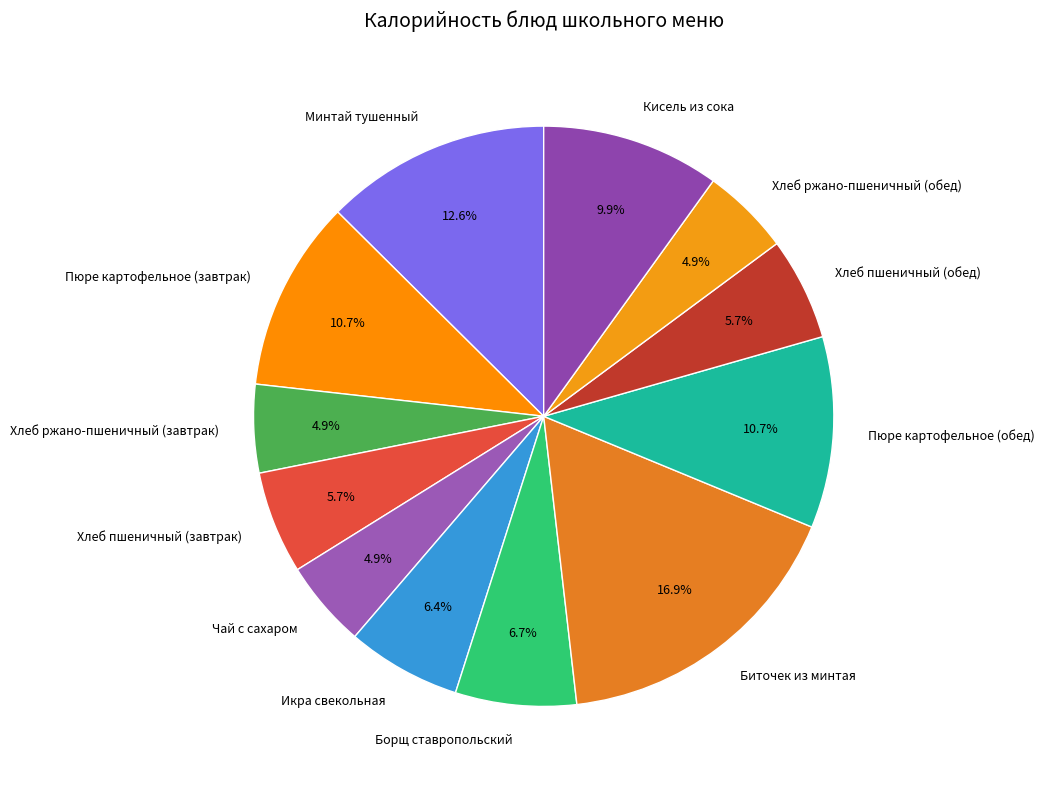

Which category has the biggest portion of the pie?

Биточек из минтая